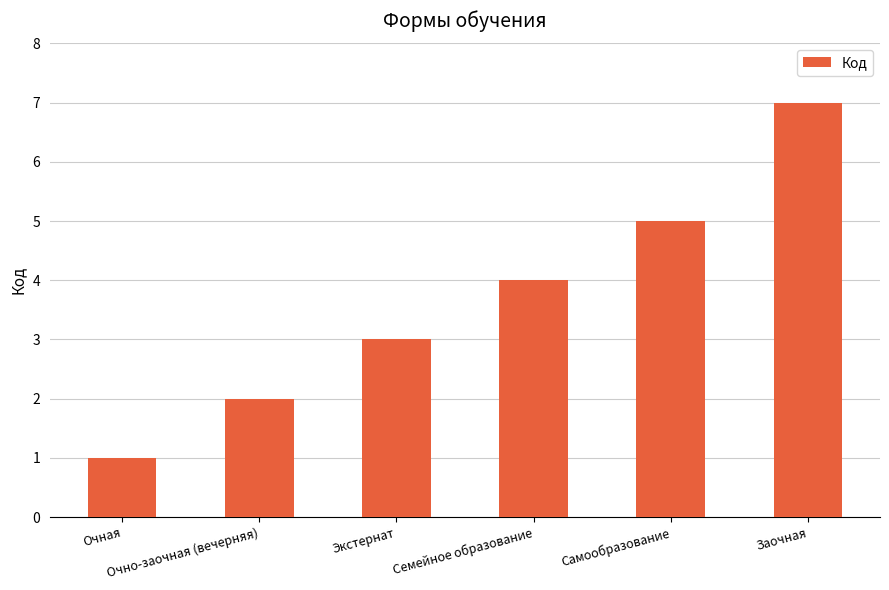

Reading right to left, list all the values displayed in this chart.

Заочная=7	Самообразование=5	Семейное образование=4	Экстернат=3	Очно-заочная (вечерняя)=2	Очная=1